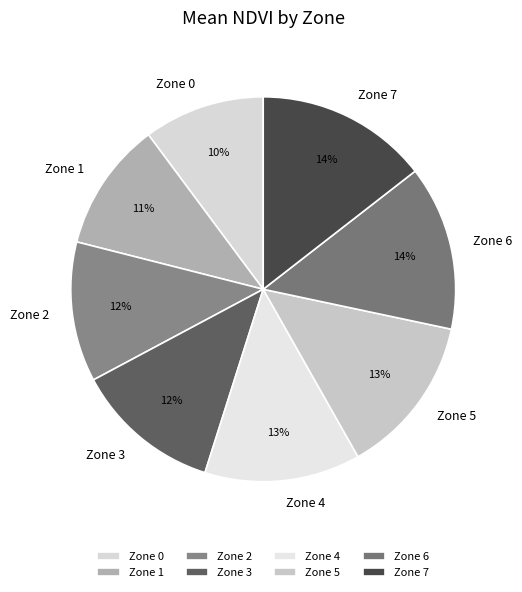

The Zone 6 slice represents 3% of the pie. True or false?

False